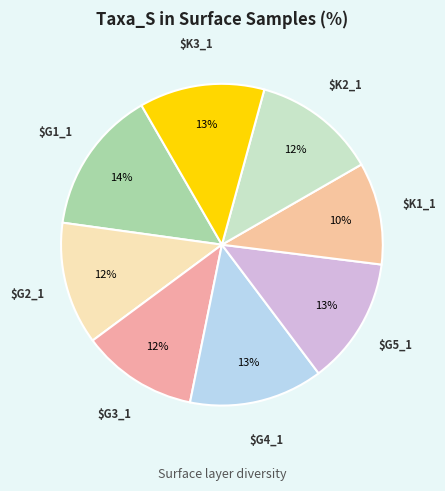

How many segments does this pie chart have?

8